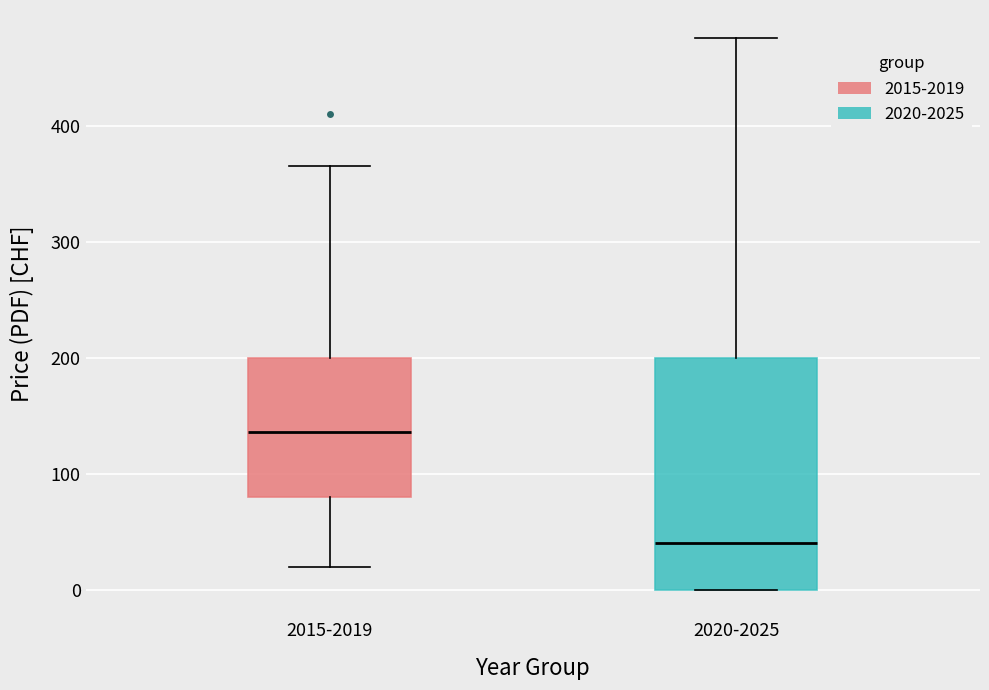

Reading left to right, transcribe this box plot: for each box, give where its median line is, the range the box spans, and where its two whiskers end, as read against the y-axis. The values are not printed on the chart, so give them approximately, as read against the axis.

2015-2019: median 140, box 80 to 200, whiskers 20 to 370
2020-2025: median 40, box 0 to 200, whiskers 0 to 480